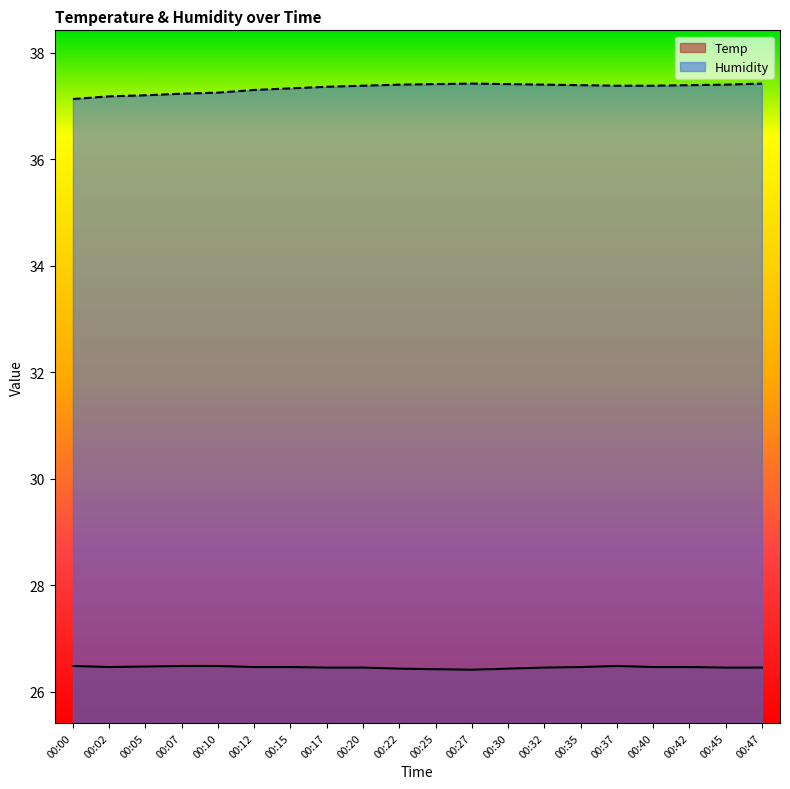

What is the total value across all series at 00:05?

63.7